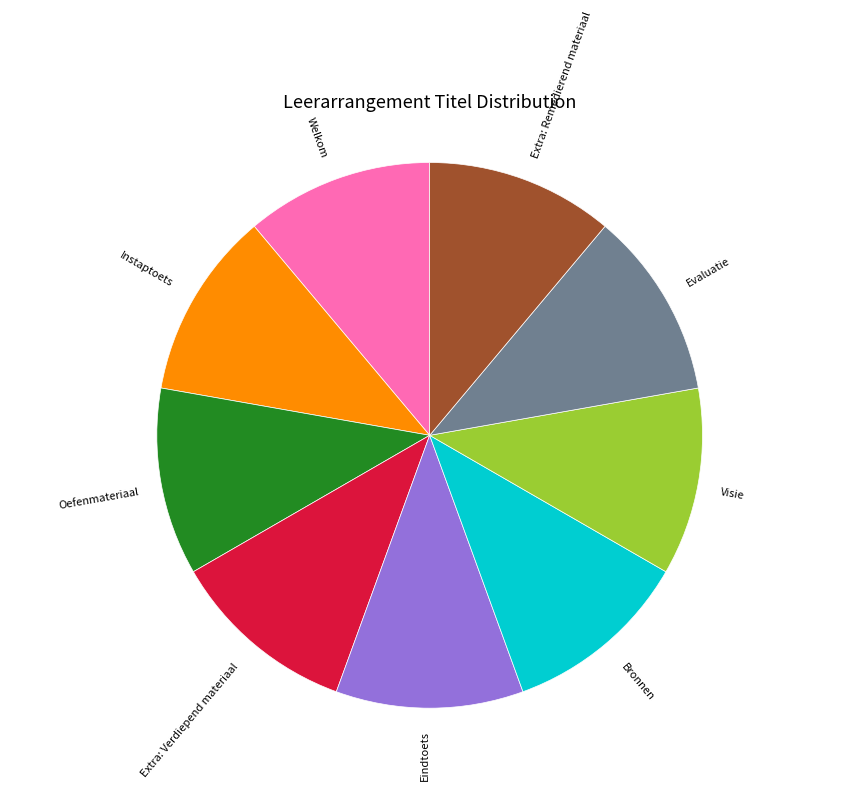

Does Extra: Remedierend materiaal account for over 50% of the chart?

No